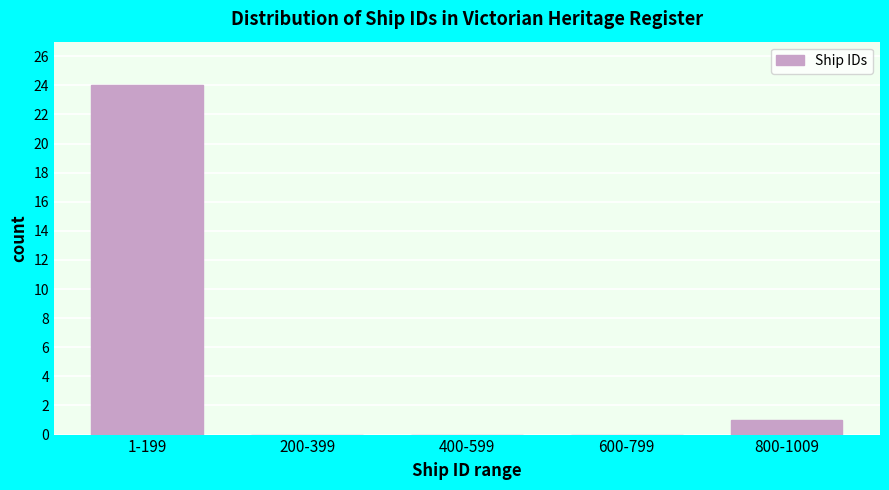

Reading left to right, list all the values displayed in this chart.

1-199=24	200-399=0	400-599=0	600-799=0	800-1009=1